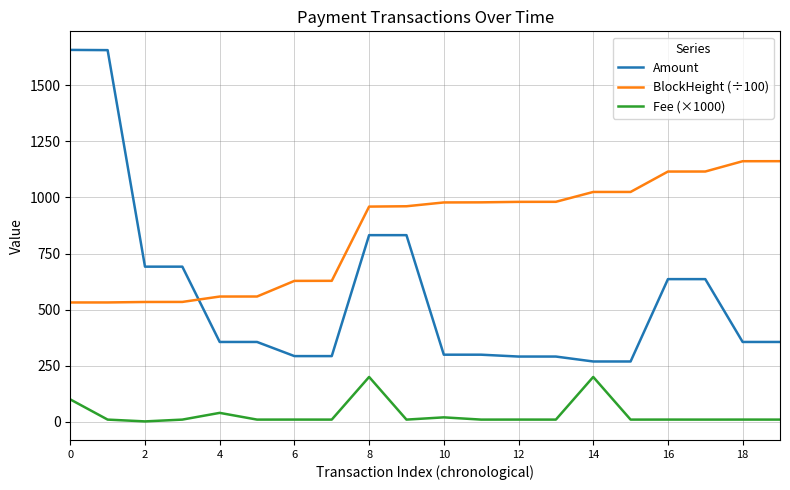

What are all the series names shown in the legend?

Amount, BlockHeight (÷100), Fee (×1000)